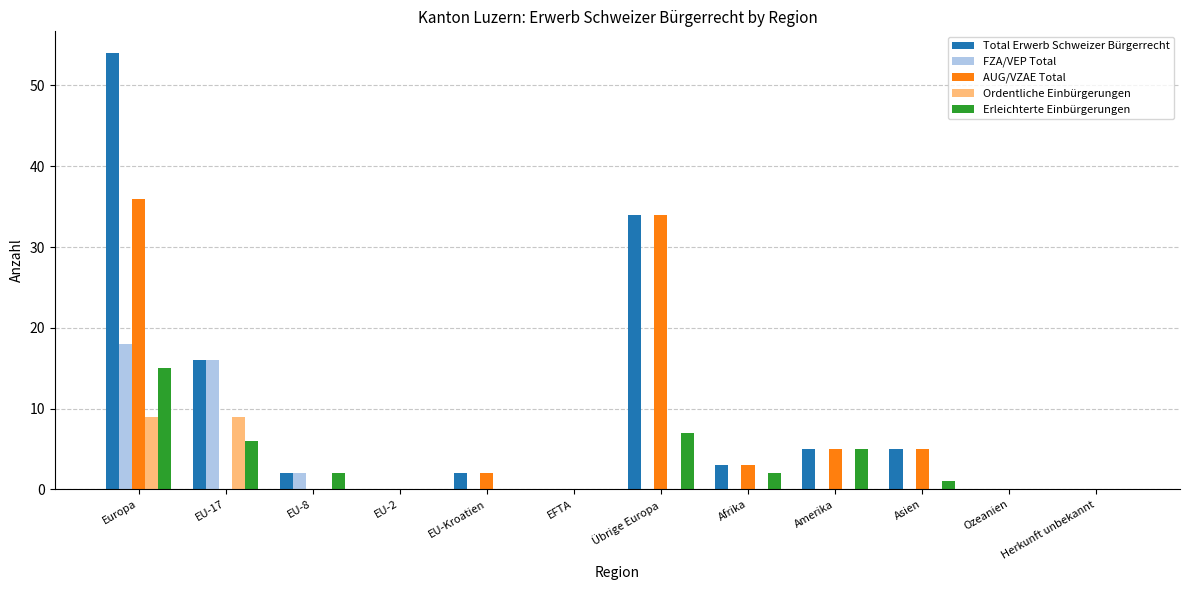

Count the number of categories in the chart.

12